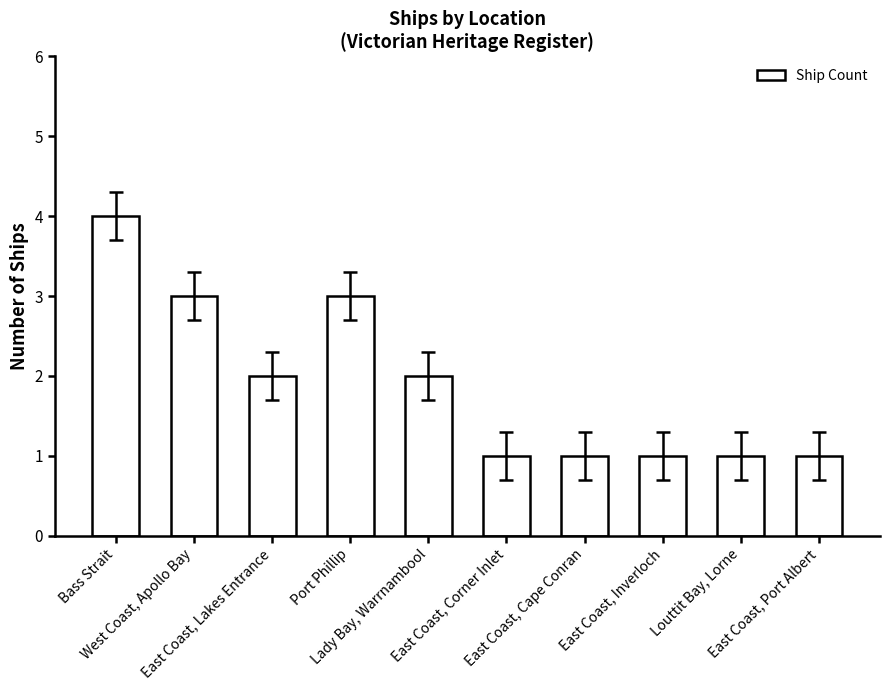

What is the sum of all values?

19